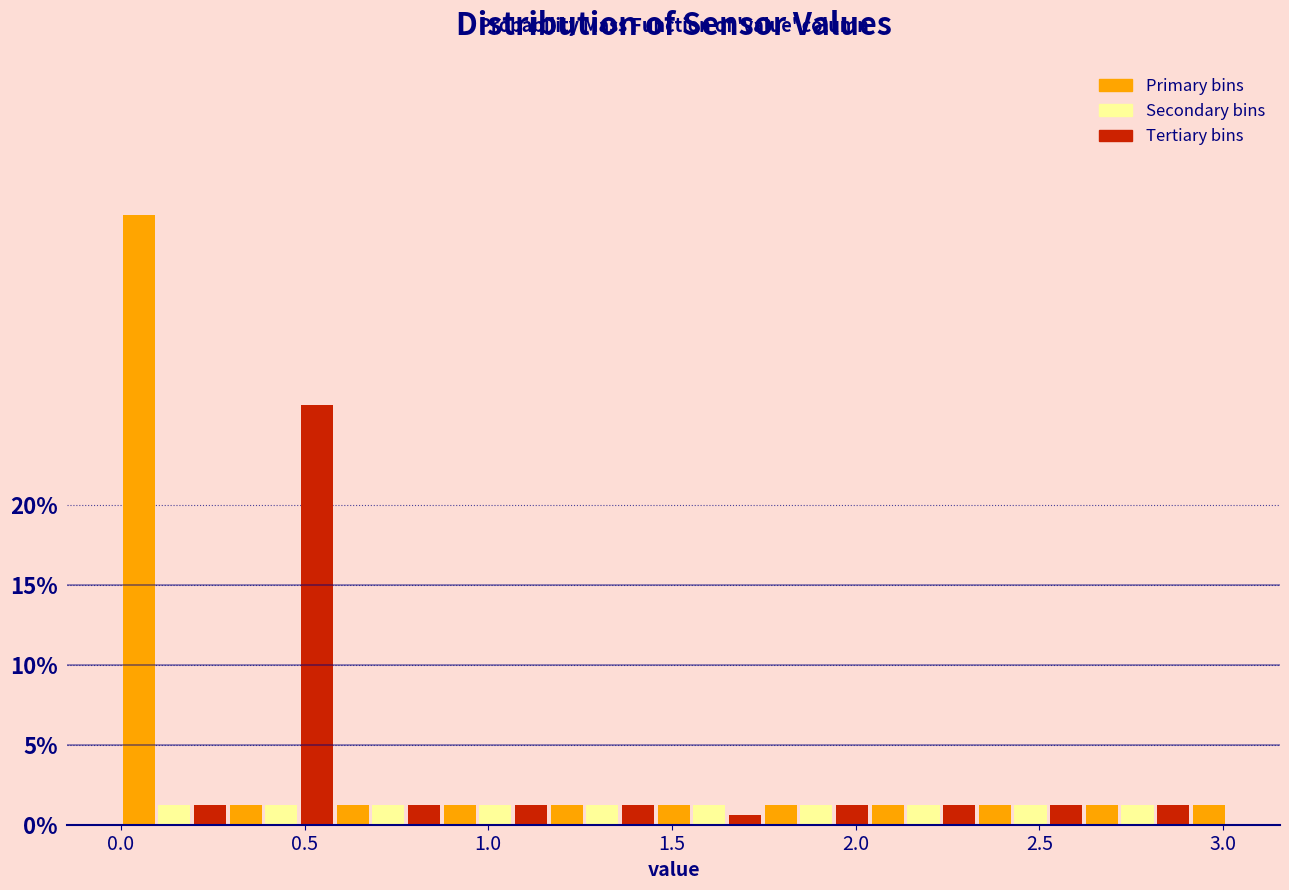

Read against the x-axis, roughly where is the centre of the tallest bar?

0.05